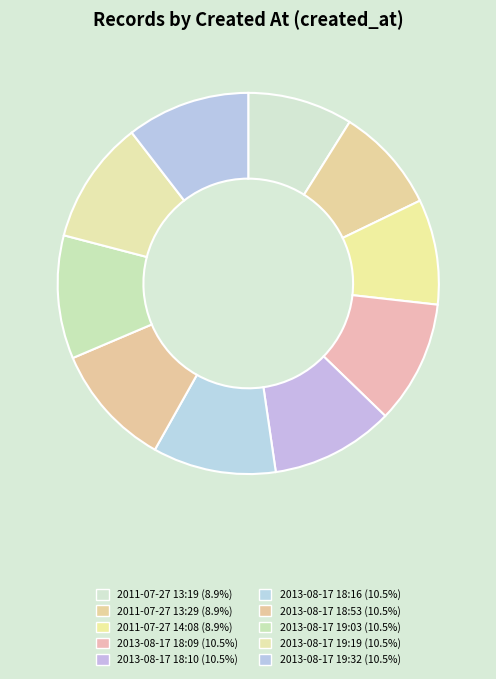

Is there any slice that represents more than half of the pie?

No